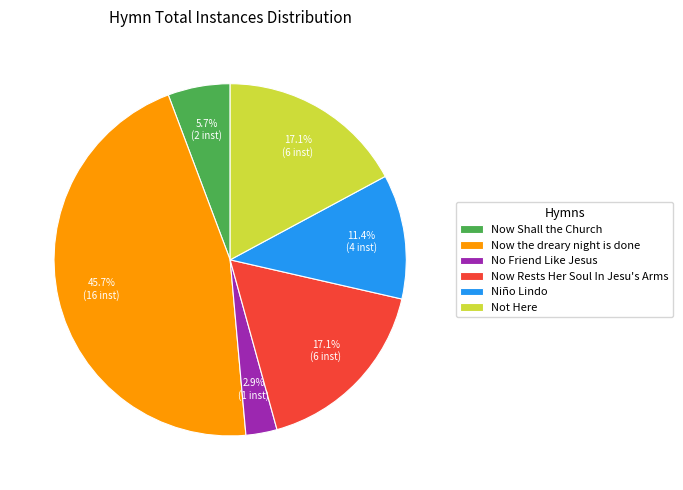

What is the total percentage of No Friend Like Jesus and Now Rests Her Soul In Jesu's Arms?

20.0%